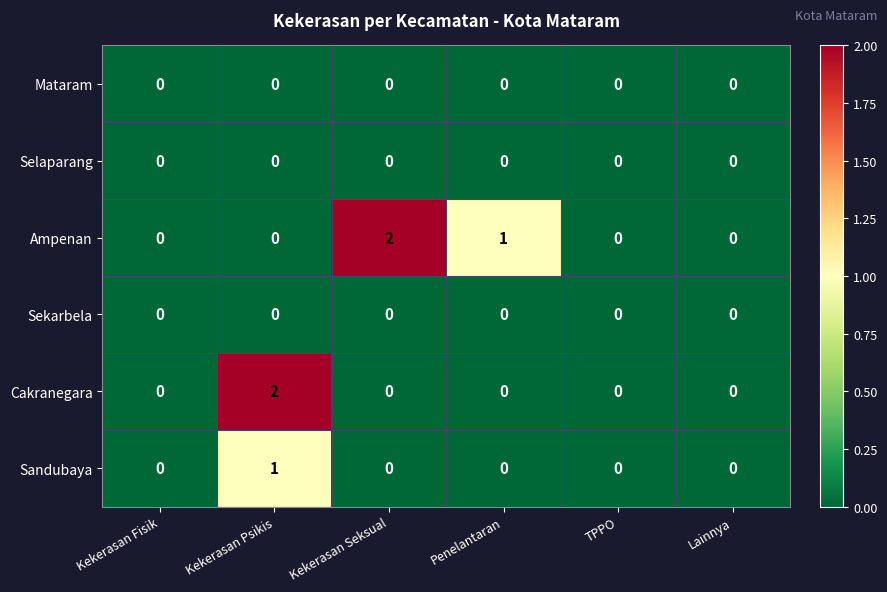

Which series has the largest total across all categories?

Ampenan